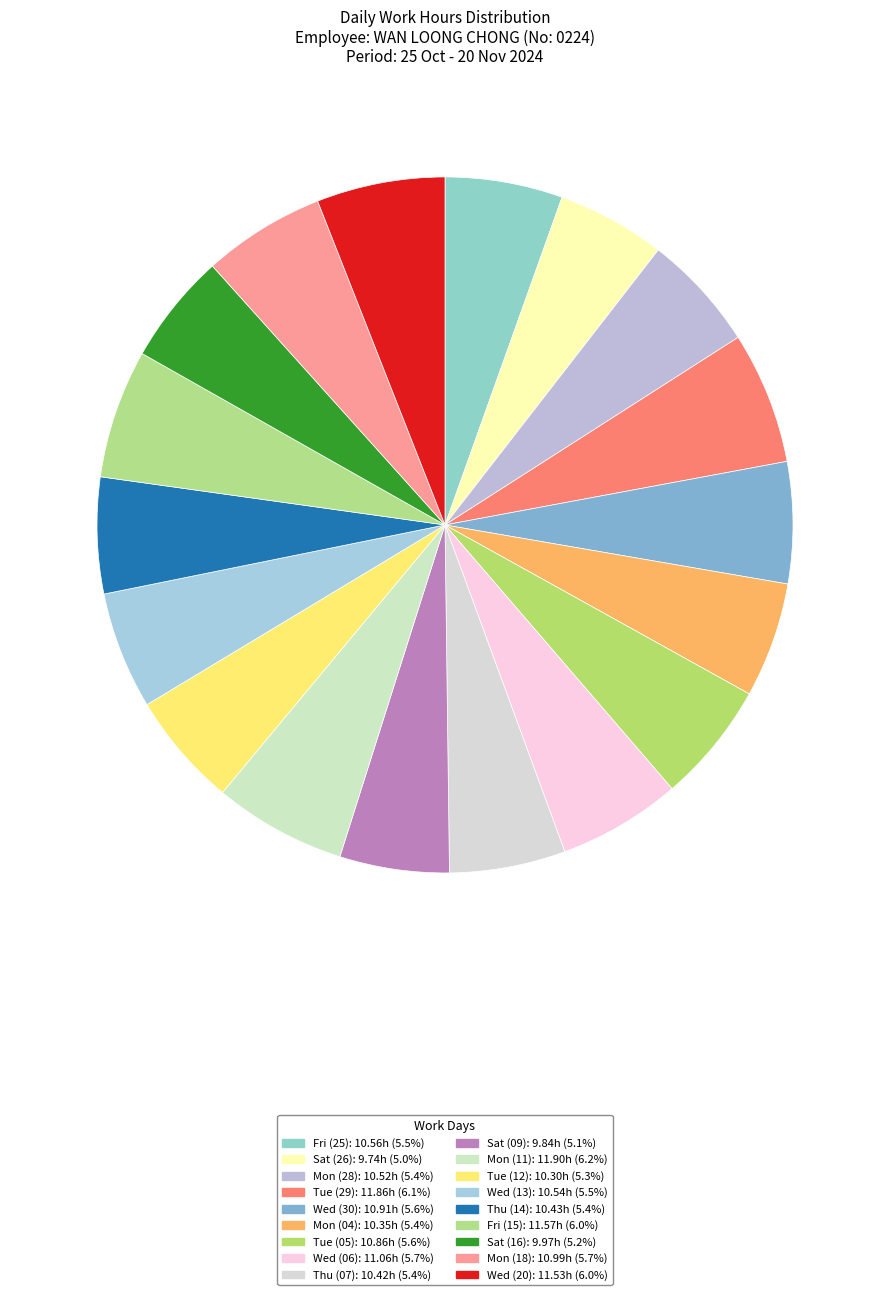

Does any single category account for the majority?

No